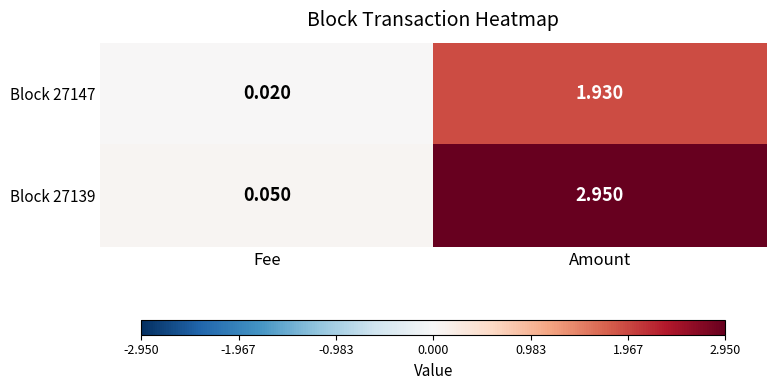

Which category has the lowest value across all series?

Fee